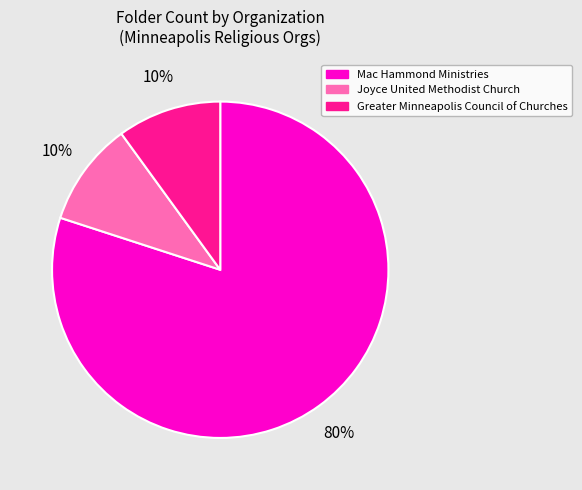

Is the sum of Joyce United Methodist Church and Greater Minneapolis Council of Churches greater than half?

No